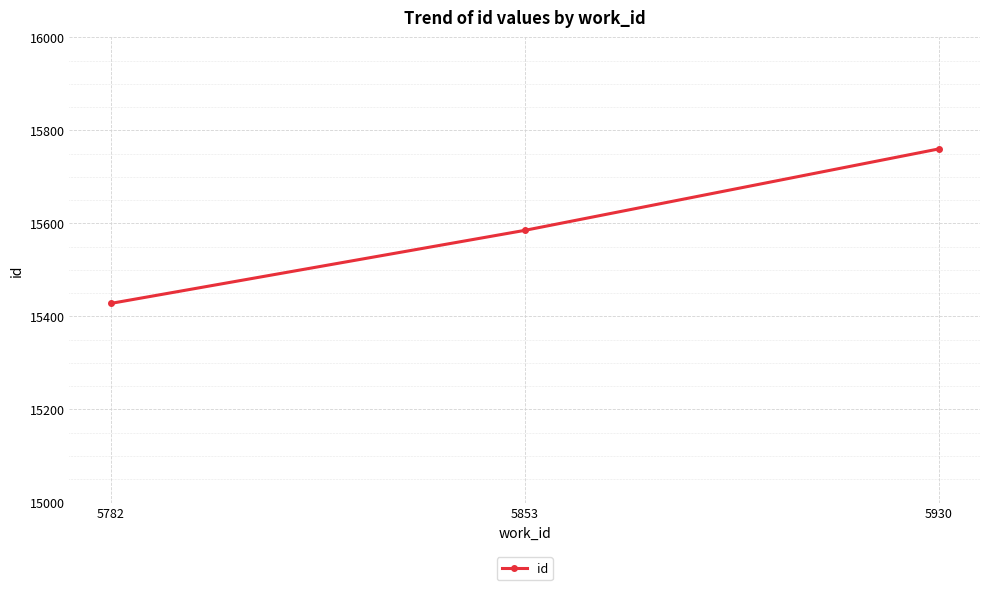

At which category does the chart reach its peak across all series?

5930